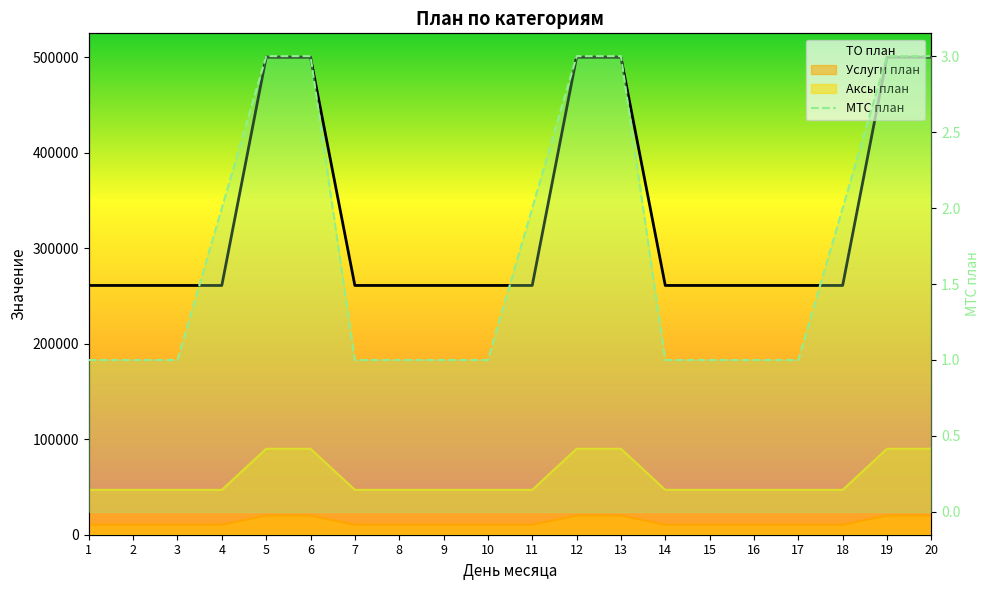

Which category has the highest value in the МТС план series?

5